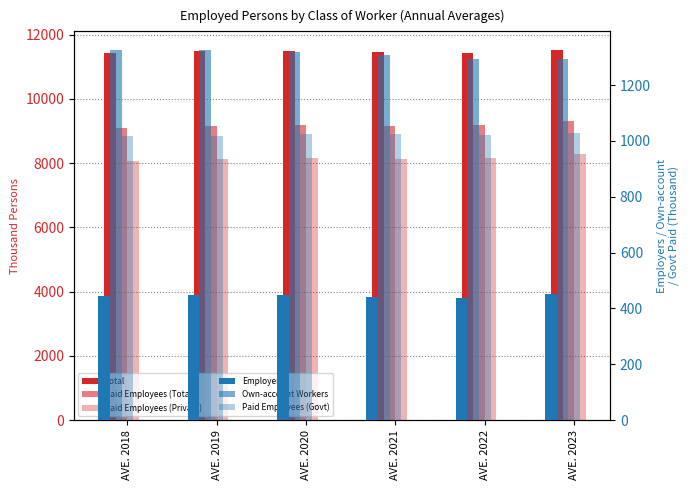

What is the minimum value for Own-account Workers?

1295